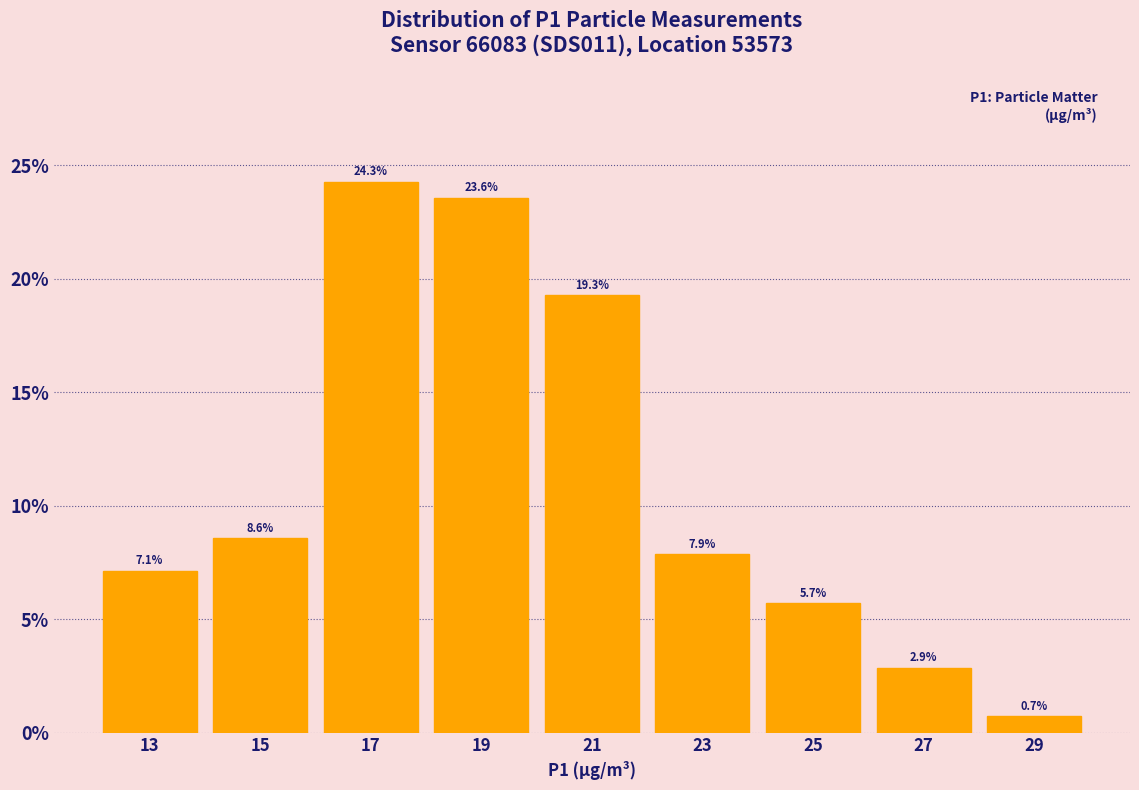

Reading left to right, list every bar in this chart as the range it spans on the x-axis followed by its height.

12 to 14: 7.1
14 to 16: 8.6
16 to 18: 24.3
18 to 20: 23.6
20 to 22: 19.3
22 to 24: 7.9
24 to 26: 5.7
26 to 28: 2.9
28 to 30: 0.7